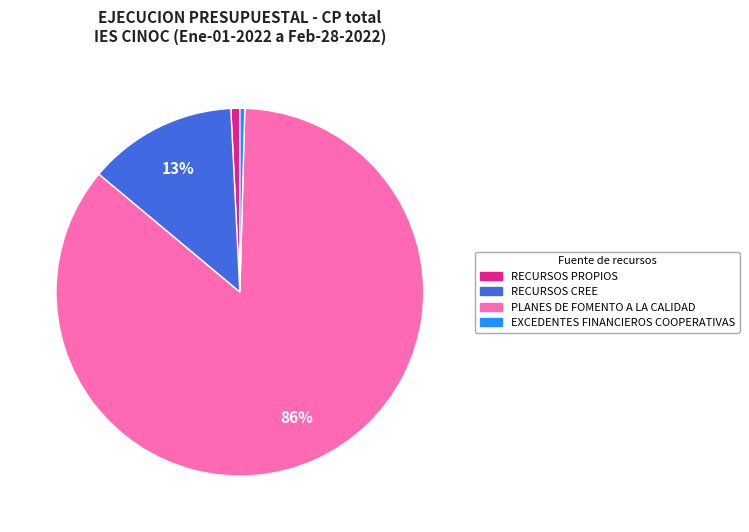

To the nearest percent, what is the difference between the RECURSOS PROPIOS and PLANES DE FOMENTO A LA CALIDAD slice percentages?

85%